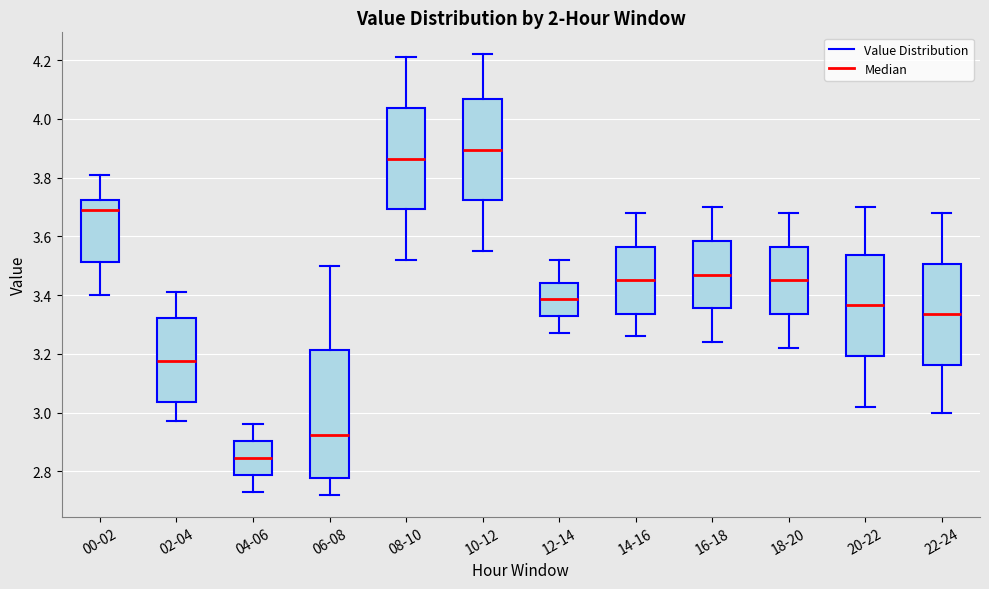

Which box's median line is the highest?

10-12